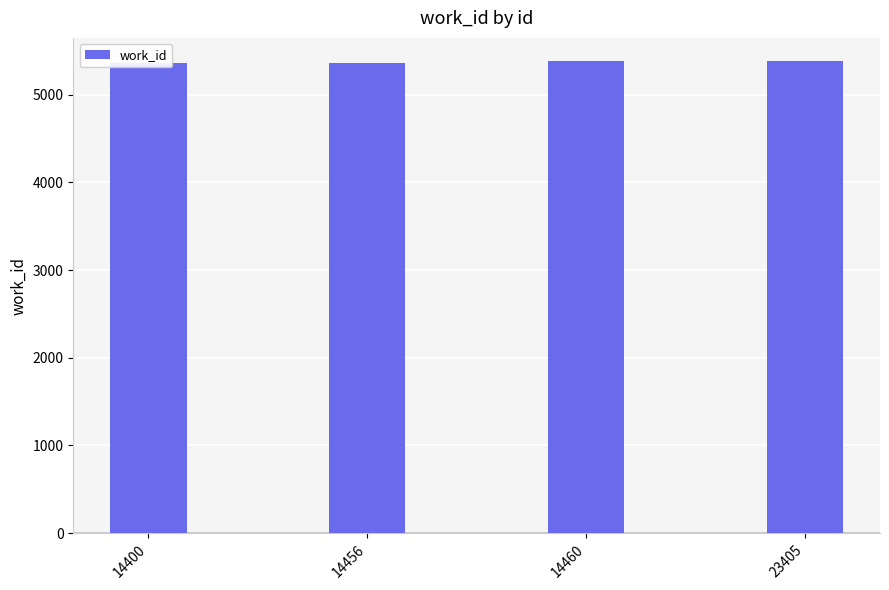

Read the value at 23405, to the nearest 5.

5380